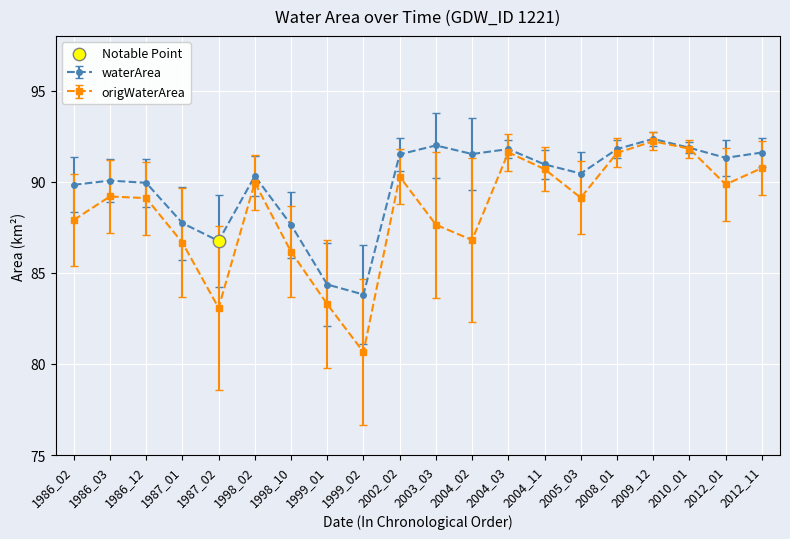

What is the total value across all series at 2004_11?

181.6